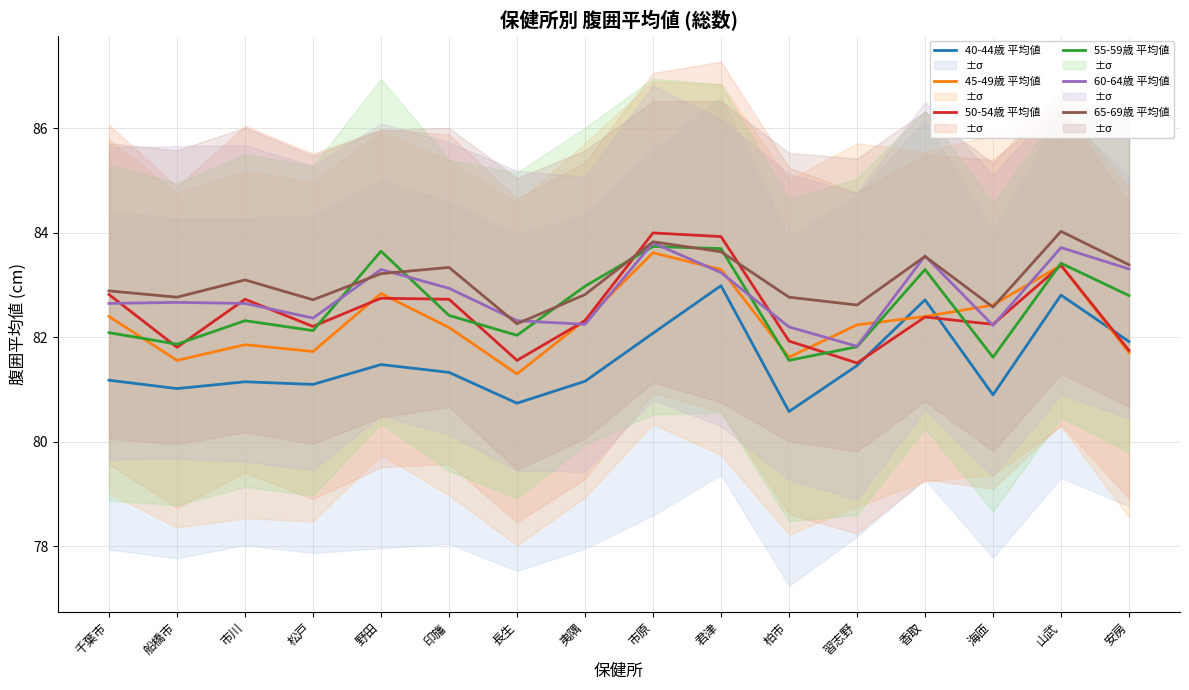

Reading left to right, what are all the values shown in this chart?

40-44歳 平均値: 81.2	81.0	81.2	81.1	81.5	81.3	80.7	81.2	82.1	83.0	80.6	81.5	82.7	80.9	82.8	81.9
45-49歳 平均値: 82.4	81.6	81.9	81.7	82.8	82.2	81.3	82.3	83.6	83.3	81.6	82.2	82.4	82.6	83.4	81.7
50-54歳 平均値: 82.8	81.8	82.7	82.2	82.8	82.7	81.6	82.3	84.0	83.9	81.9	81.5	82.4	82.2	83.4	81.8
55-59歳 平均値: 82.1	81.9	82.3	82.1	83.7	82.4	82.0	83.0	83.7	83.7	81.6	81.8	83.3	81.6	83.4	82.8
60-64歳 平均値: 82.7	82.7	82.7	82.4	83.3	82.9	82.3	82.2	83.8	83.2	82.2	81.8	83.6	82.2	83.7	83.3
65-69歳 平均値: 82.9	82.8	83.1	82.7	83.2	83.3	82.3	82.8	83.8	83.6	82.8	82.6	83.5	82.6	84.0	83.4